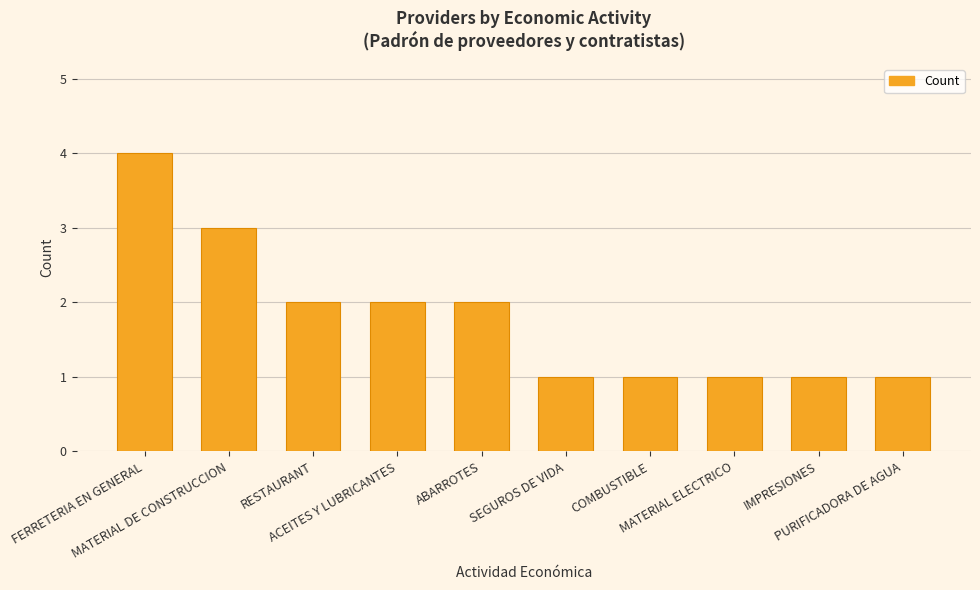

Count the values in the range 1 to 2.

8